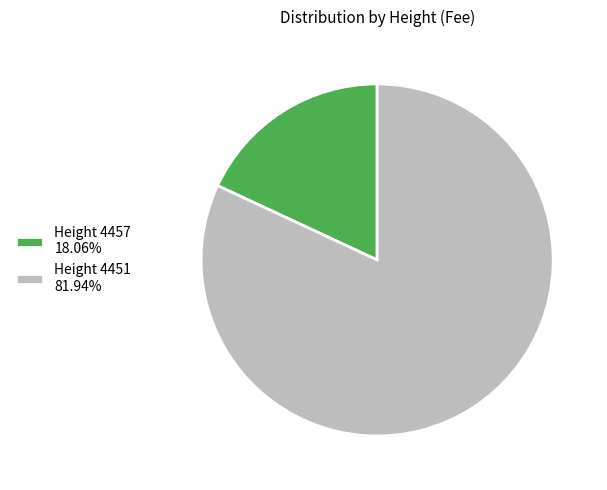

How many segments does this pie chart have?

2